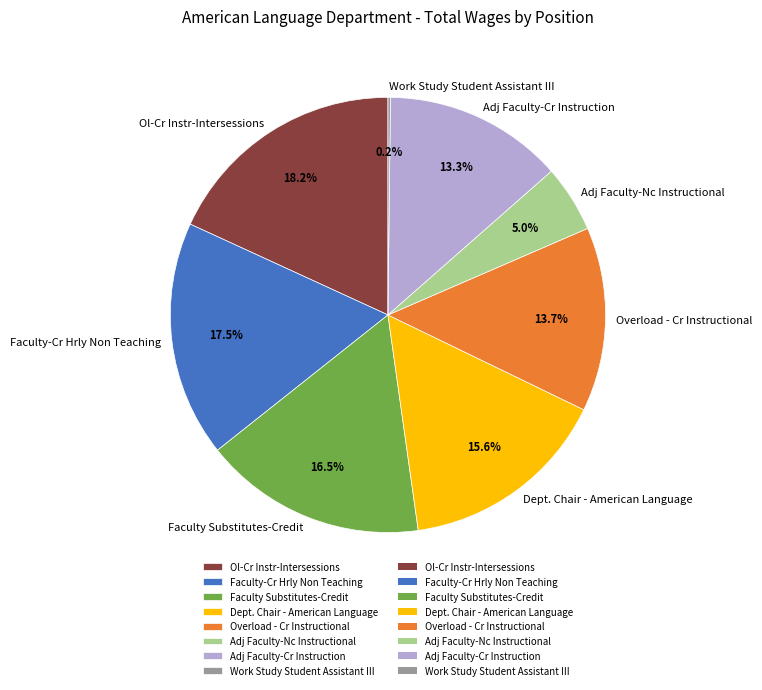

To the nearest percent, what portion does Overload - Cr Instructional represent?

14%